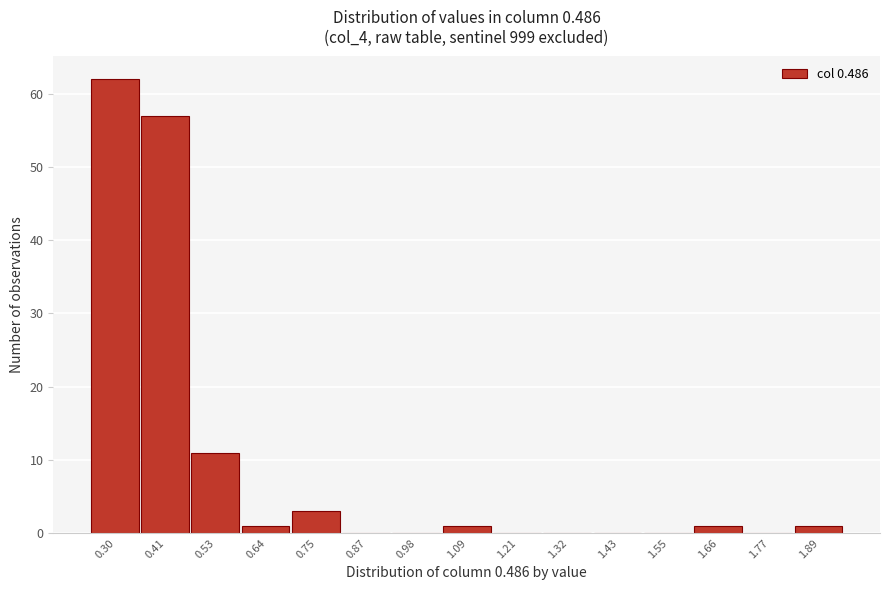

Reading left to right, what are all the values shown in this chart?

0.30=62	0.41=57	0.53=11	0.64=1	0.75=3	0.87=0	0.98=0	1.09=1	1.21=0	1.32=0	1.43=0	1.55=0	1.66=1	1.77=0	1.89=1